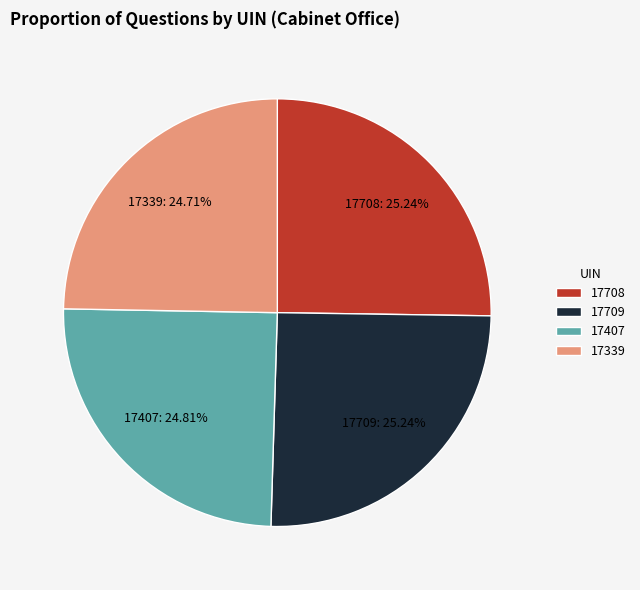

Do 17339 and 17708 together represent more than half of the pie?

No